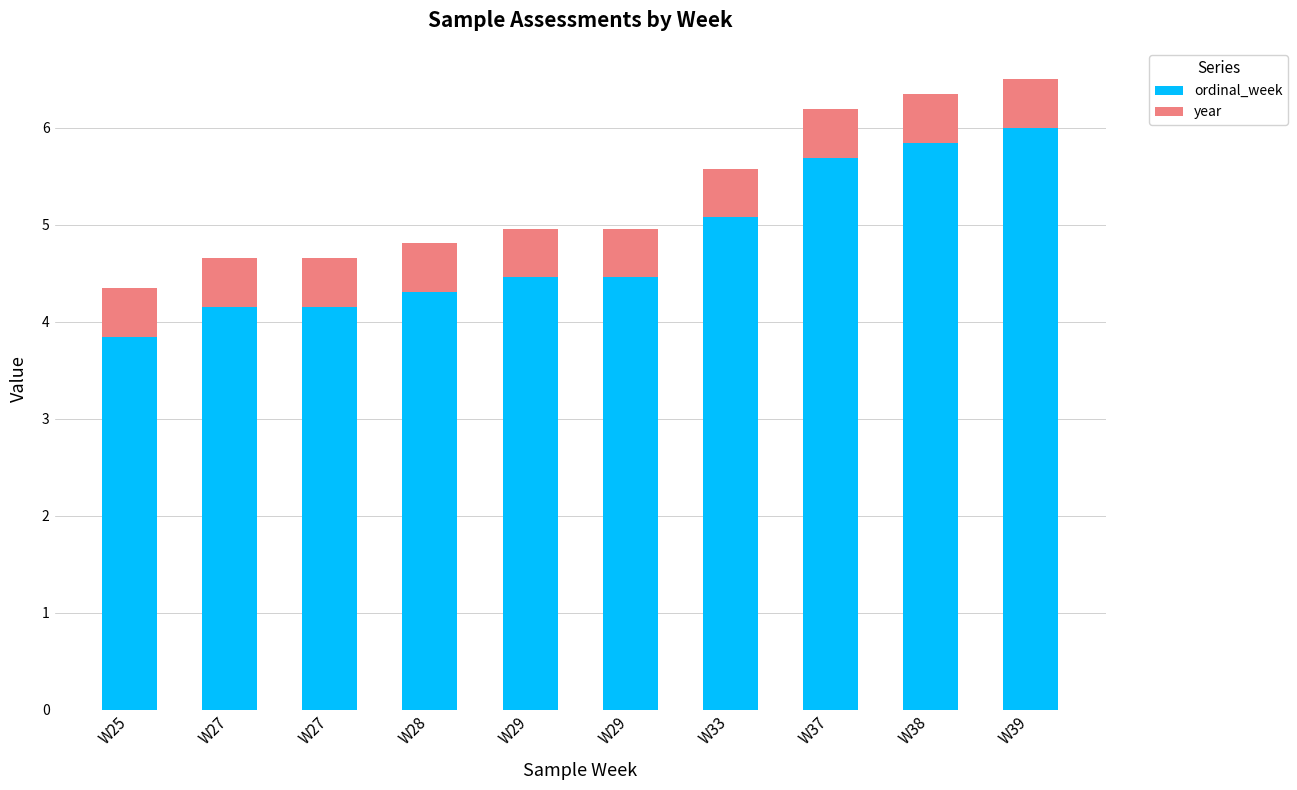

Does the chart contain any negative values?

No